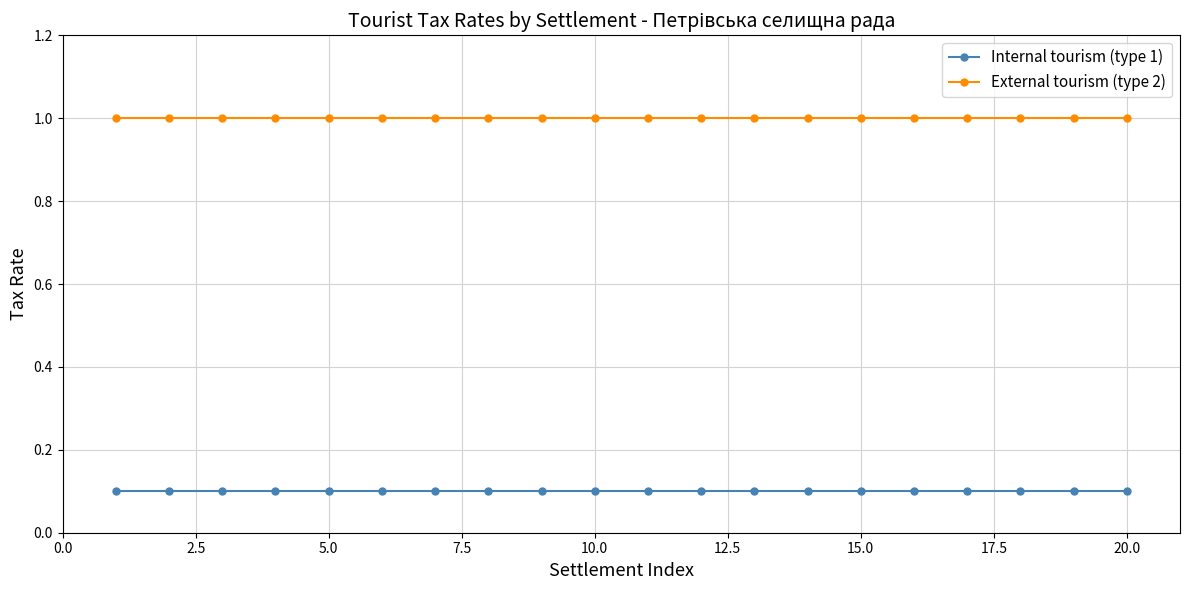

At how many categories does at least one series exceed 0?

20